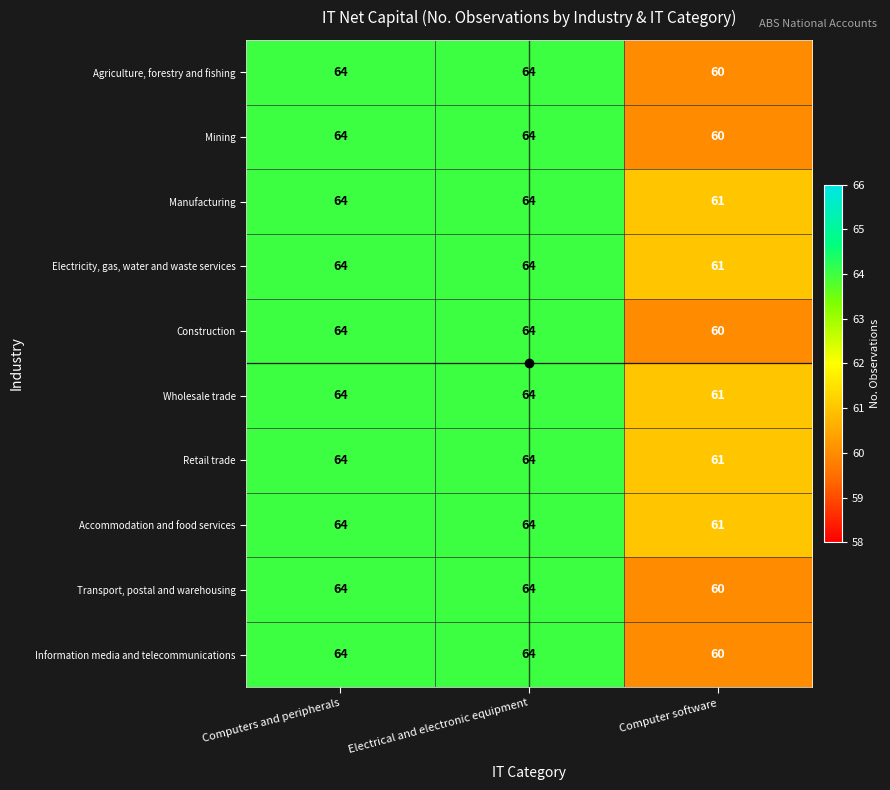

Is it true that Information media and telecommunications equals 23 at Computer software?

False